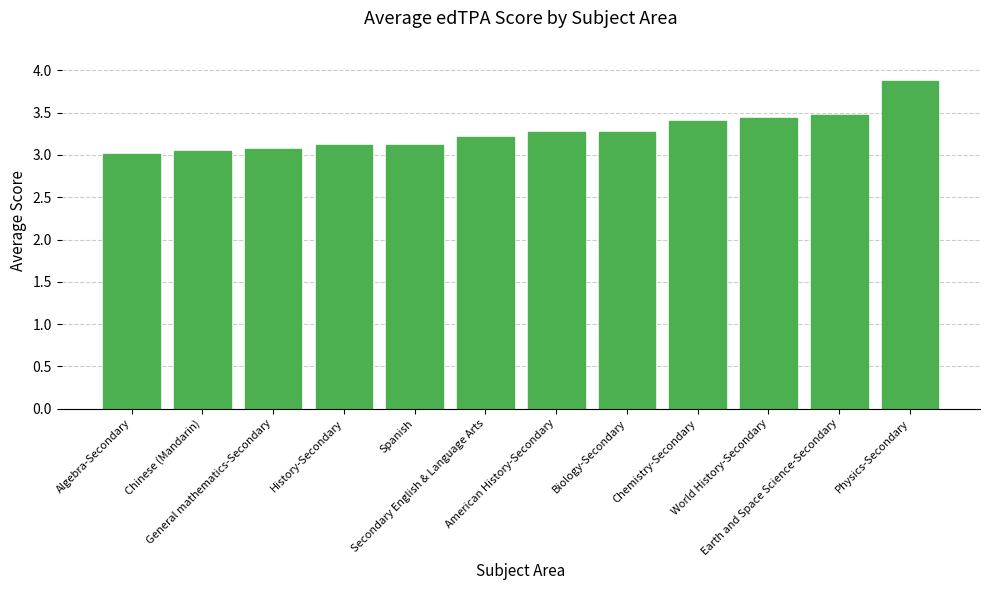

Does the chart contain any negative values?

No